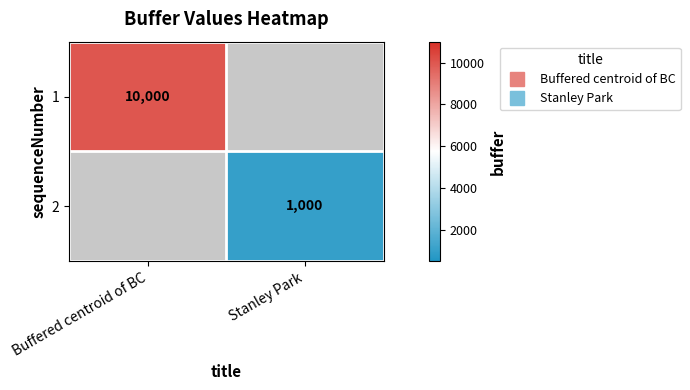

How many distinct data groups are displayed?

2